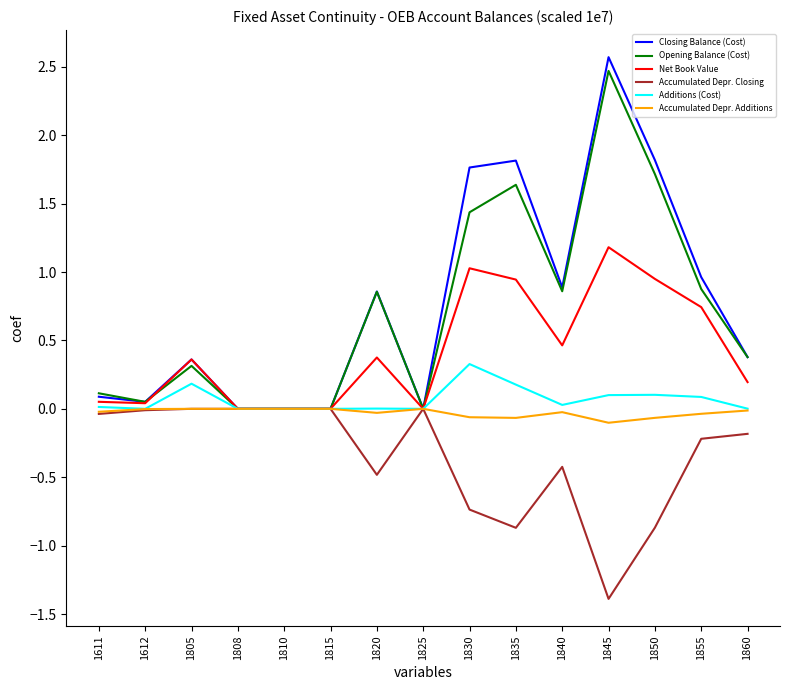

Rank the series at 1830 from lowest to highest value.

Accumulated Depr. Closing, Accumulated Depr. Additions, Additions (Cost), Net Book Value, Opening Balance (Cost), Closing Balance (Cost)